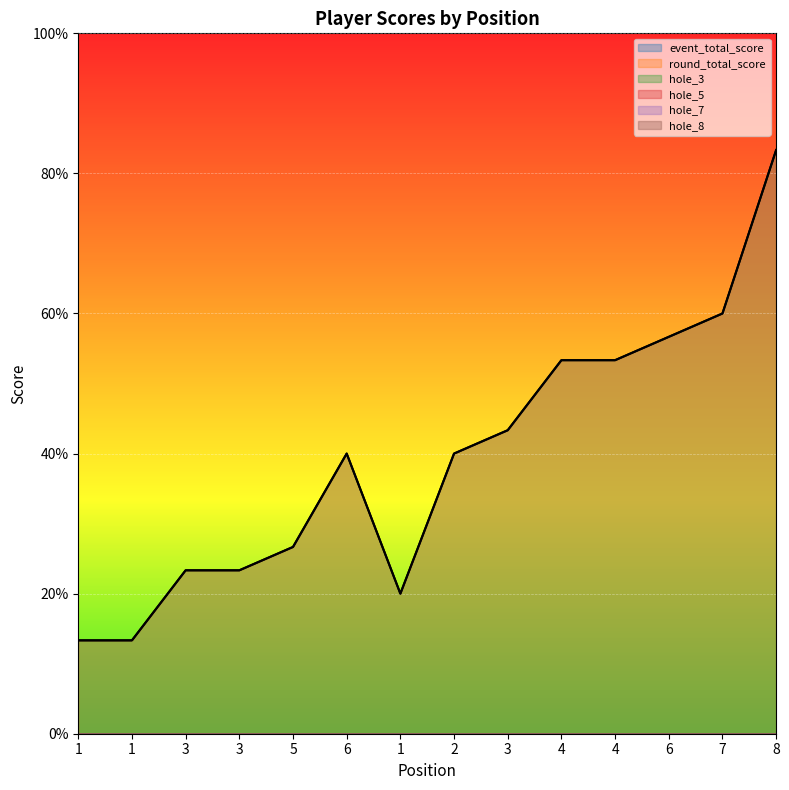

Rank the series by their maximum value, from lowest to highest.

hole_5, hole_8, hole_3, hole_7, event_total_score, round_total_score